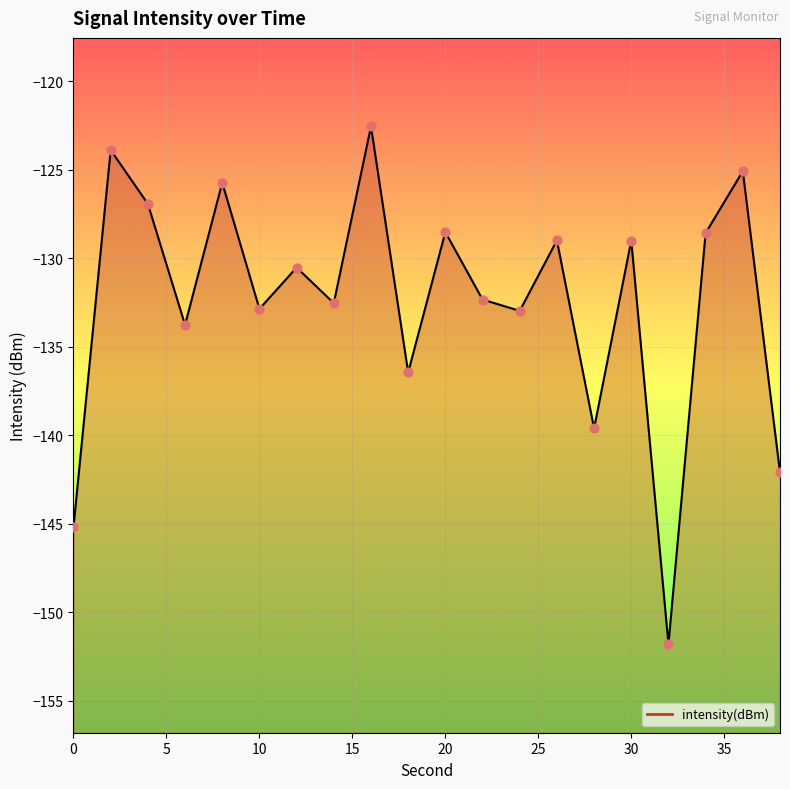

Which has a higher value, 8 or 4?

8